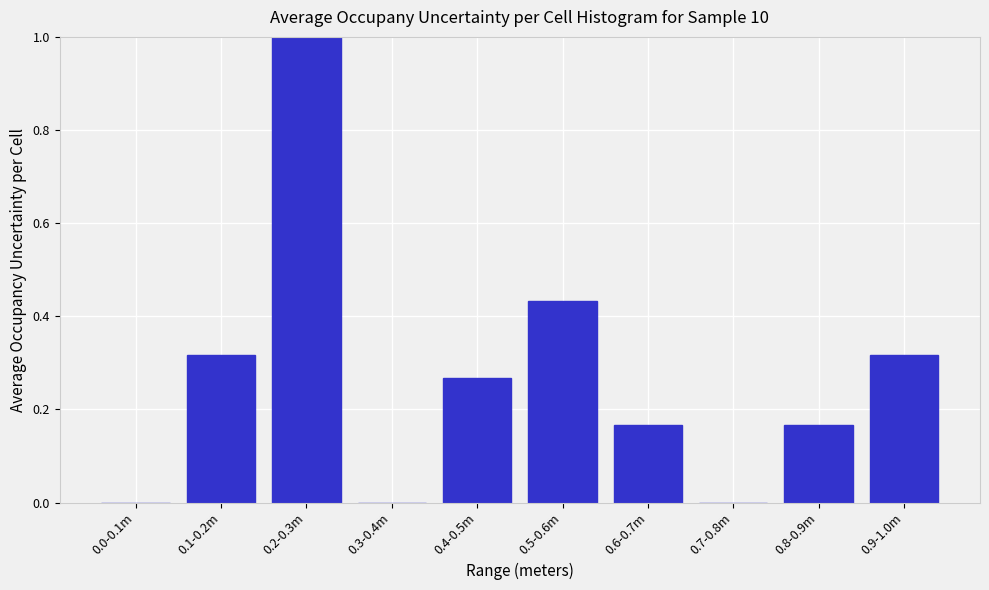

What is the sum of all values?

2.7